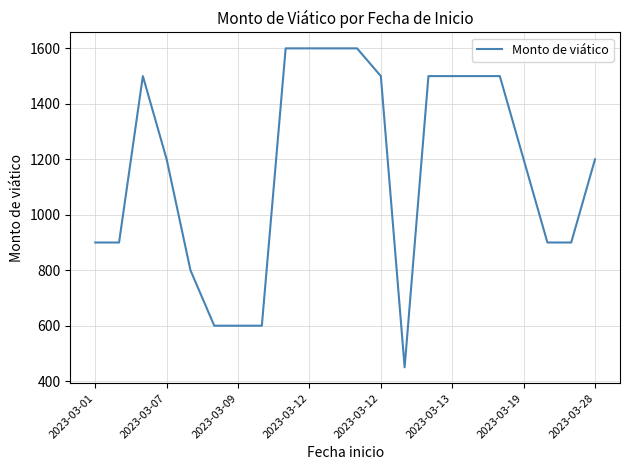

What is the difference between the maximum and minimum values?

1150